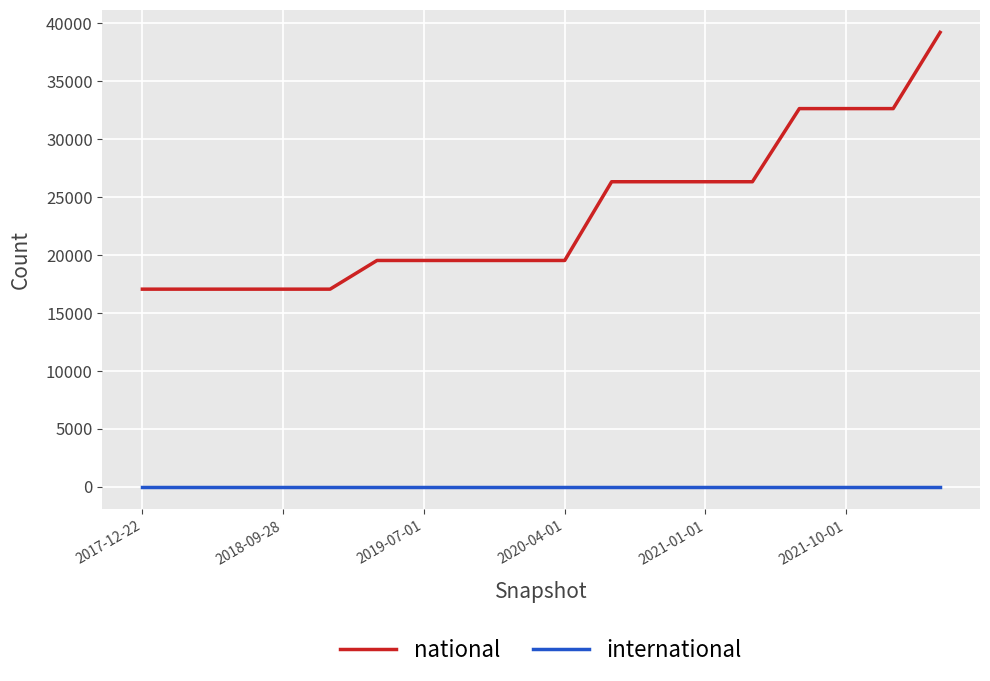

List the series in order of their overall mean, highest first.

national, international